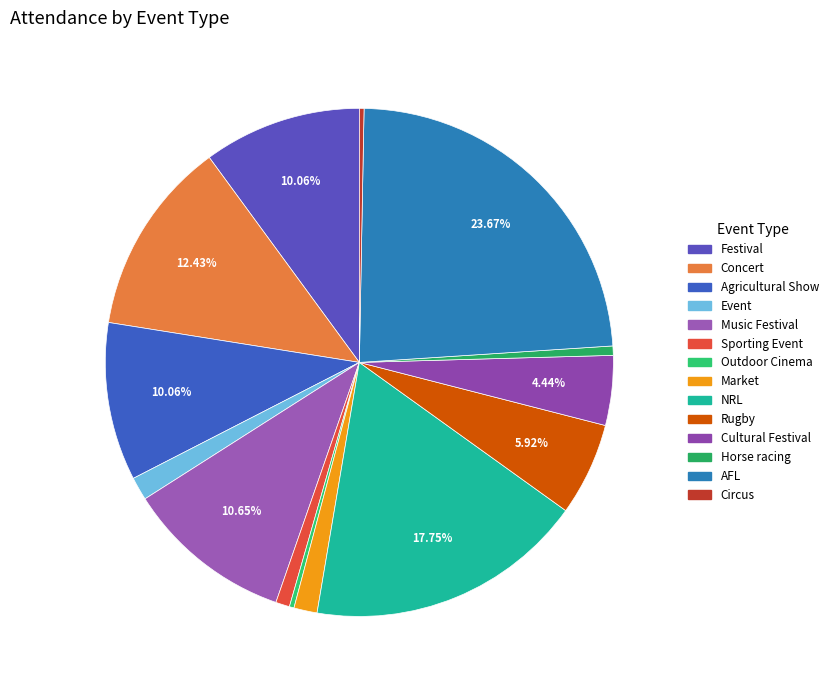

How many slices are in this pie chart?

14